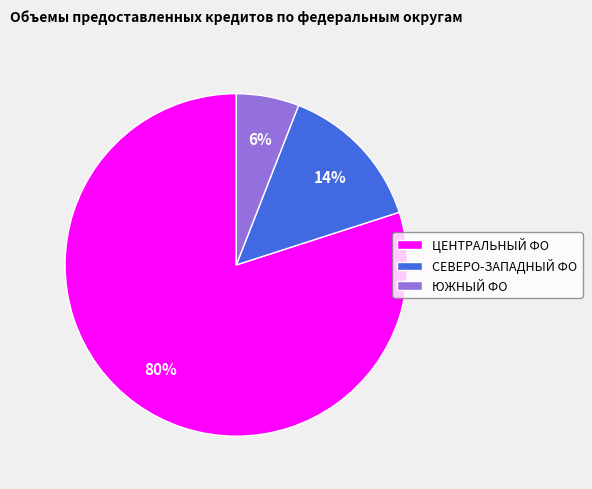

How many segments does this pie chart have?

3